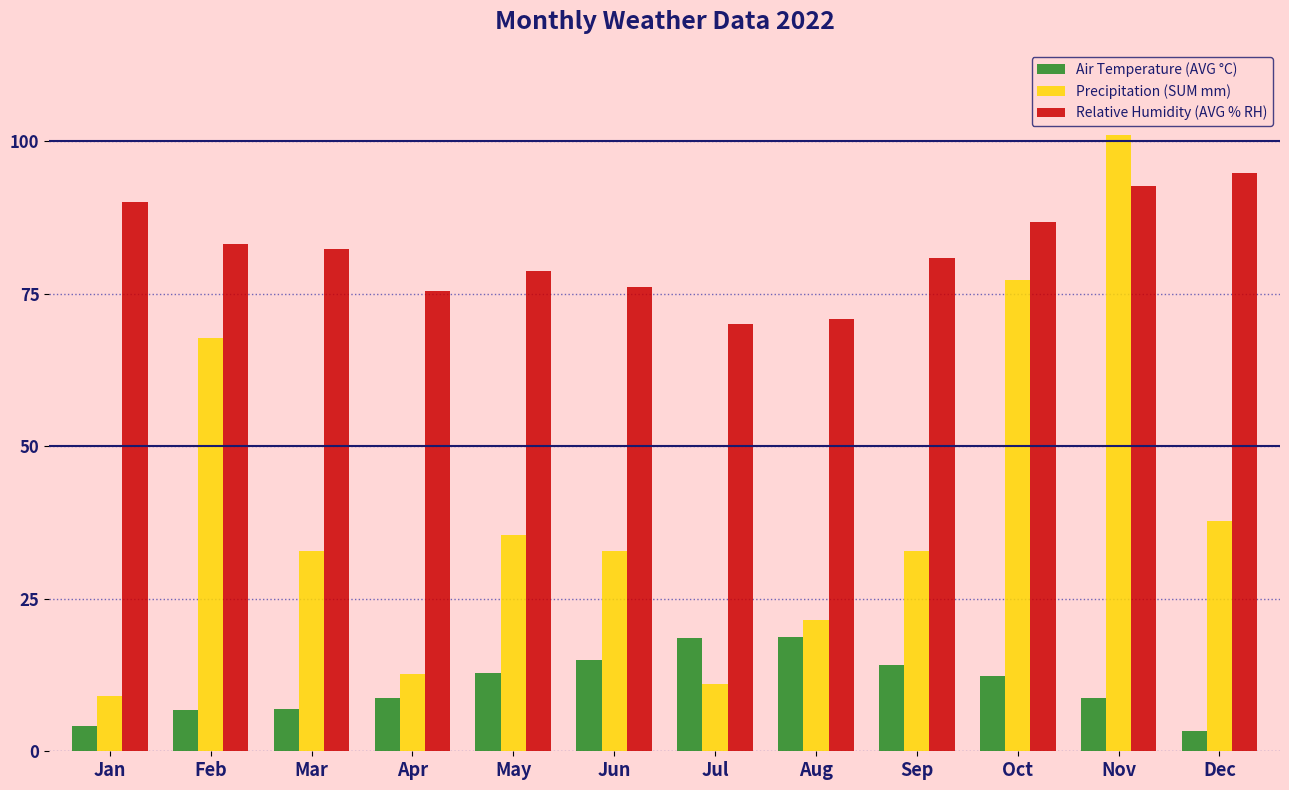

What is the sum of all Precipitation (SUM mm) values?

472.4